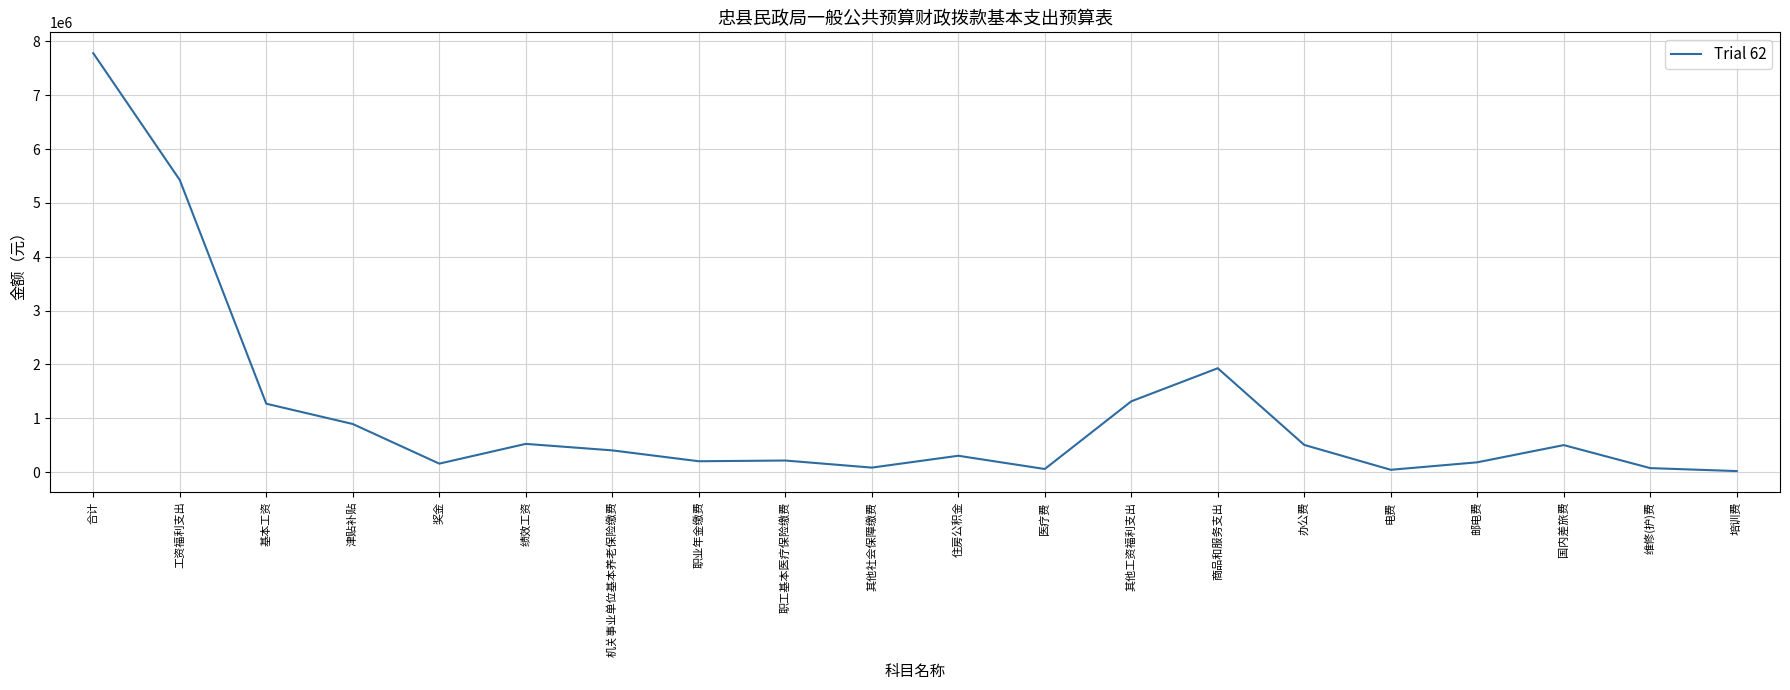

What is the ratio of the value at 住房公积金 to the value at 培训费?

15.9